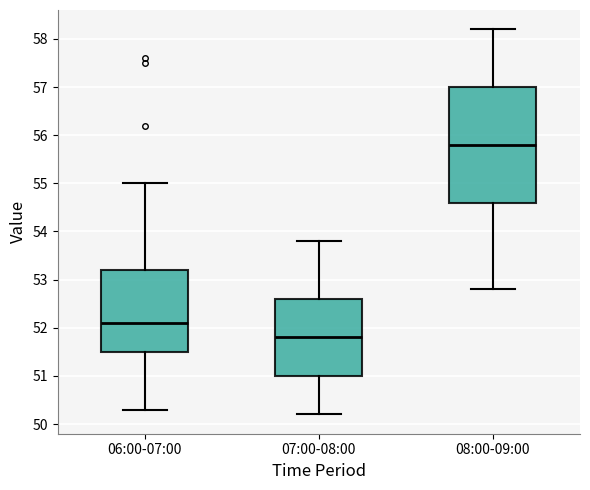

Where does the upper whisker of the box for 06:00-07:00 end on the y-axis? The values are not printed on the chart, so give them approximately, as read against the axis.

55.0